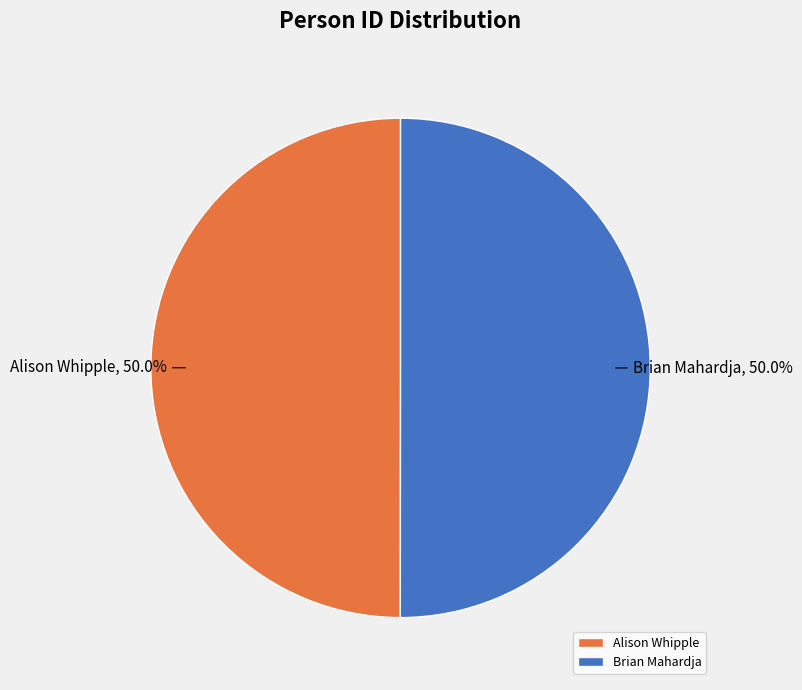

To the nearest percent, what is the combined percentage of Brian Mahardja and Alison Whipple?

100%